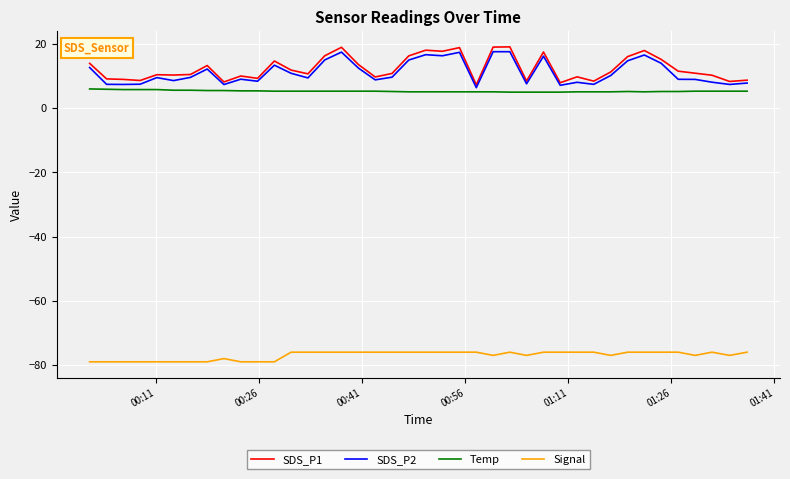

True or false: Temp and SDS_P2 intersect in this chart.

False